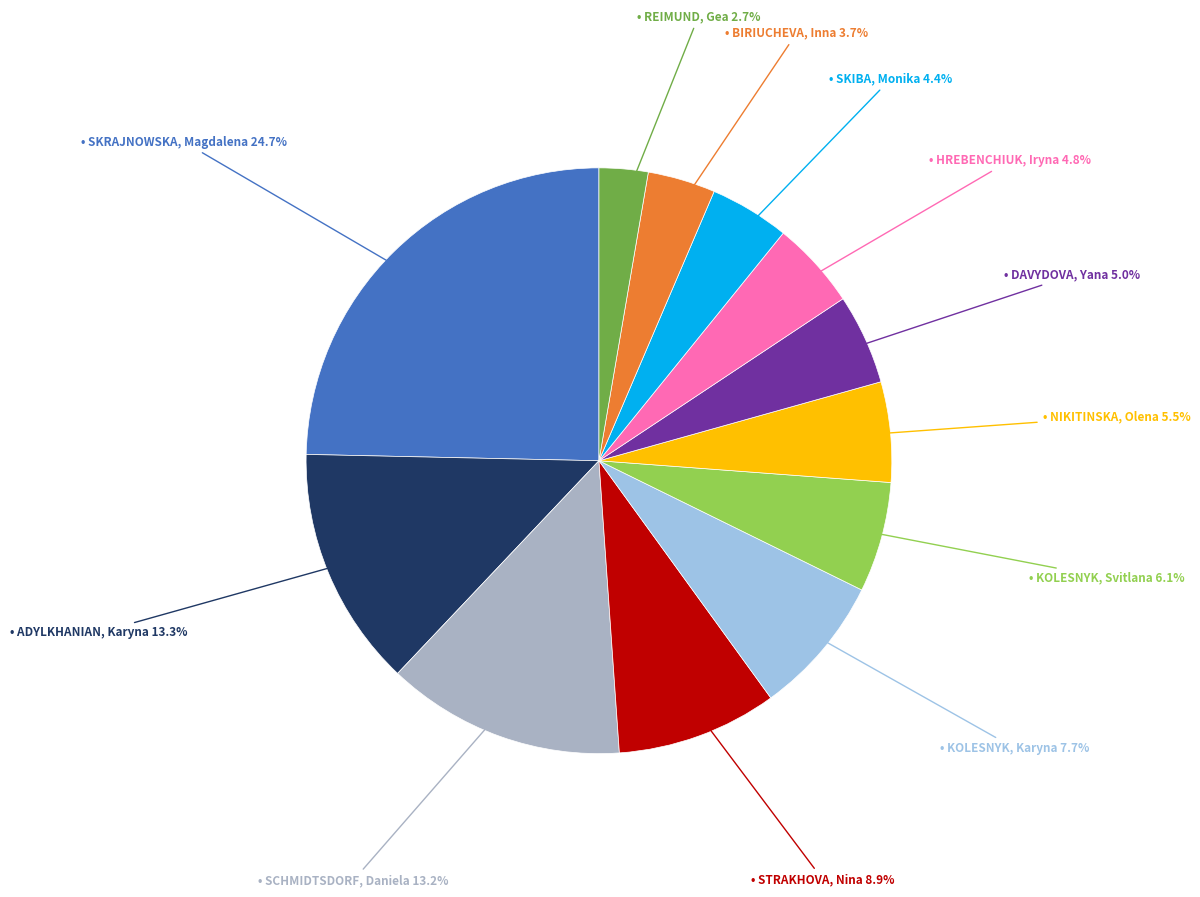

Is there a majority slice in this chart?

No